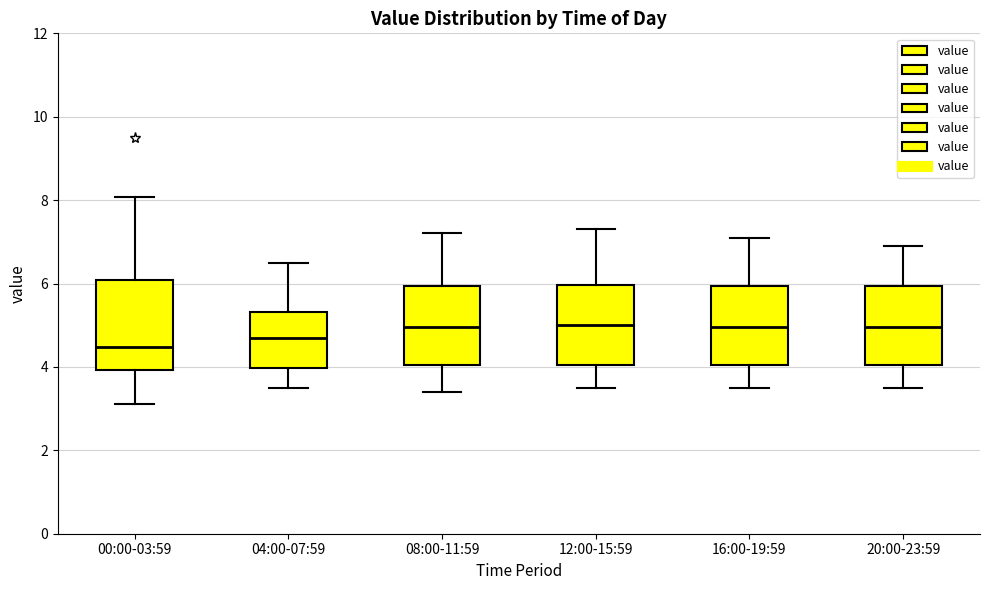

Reading left to right, transcribe this box plot: for each box, give where its median line is, the range the box spans, and where its two whiskers end, as read against the y-axis. The values are not printed on the chart, so give them approximately, as read against the axis.

00:00-03:59: median 4.4, box 4.0 to 6.0, whiskers 3.2 to 8.0
04:00-07:59: median 4.8, box 4.0 to 5.4, whiskers 3.6 to 6.6
08:00-11:59: median 5.0, box 4.0 to 6.0, whiskers 3.4 to 7.2
12:00-15:59: median 5.0, box 4.0 to 6.0, whiskers 3.6 to 7.4
16:00-19:59: median 5.0, box 4.0 to 6.0, whiskers 3.6 to 7.2
20:00-23:59: median 5.0, box 4.0 to 6.0, whiskers 3.6 to 7.0